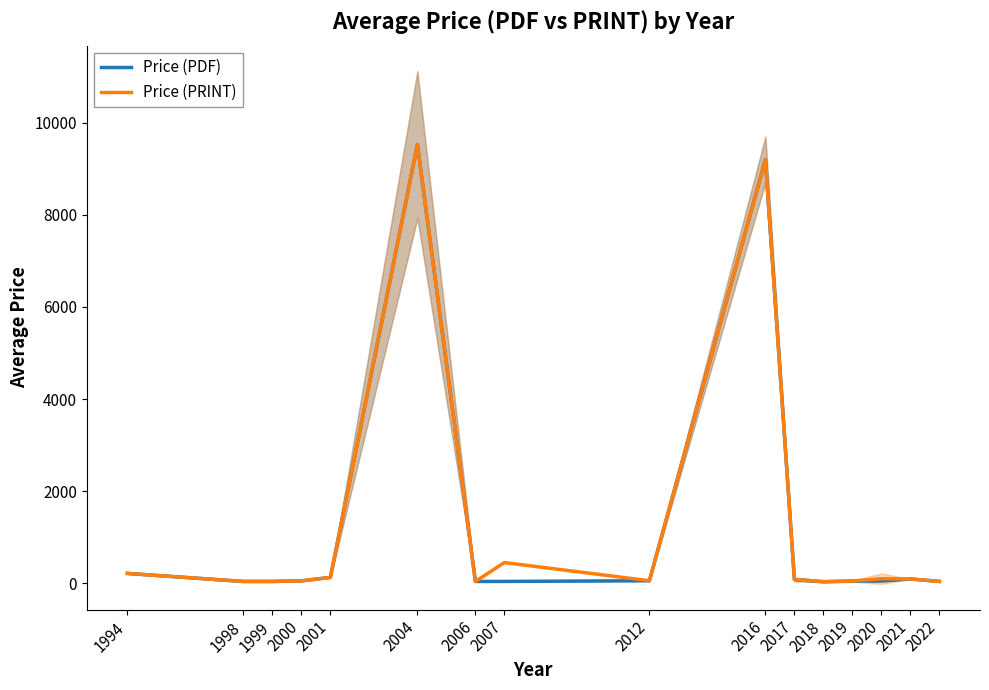

Where does the Price (PDF) series first go above 55?

1994